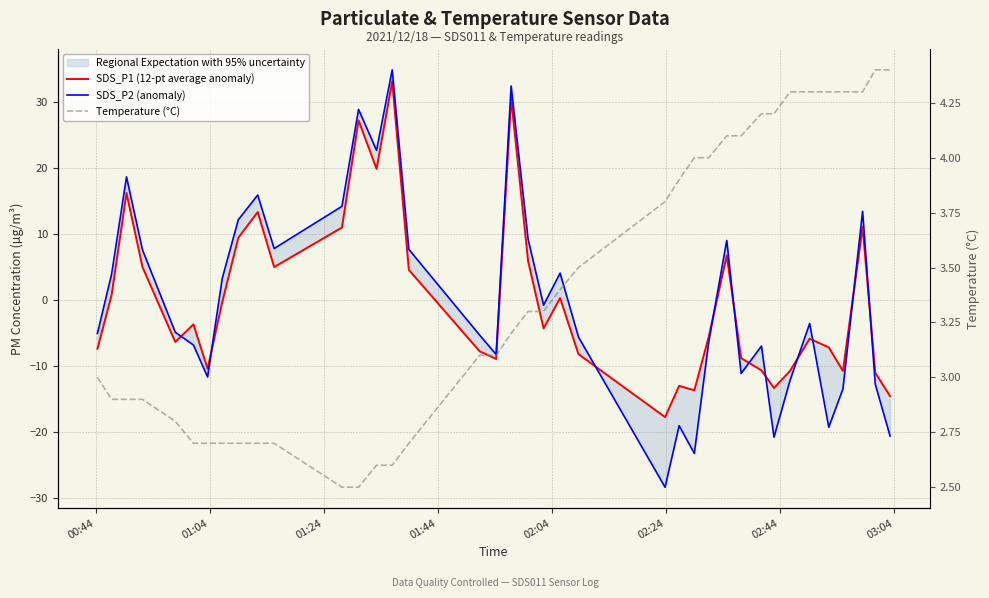

How many values in SDS_P2 (anomaly) are below zero?

21